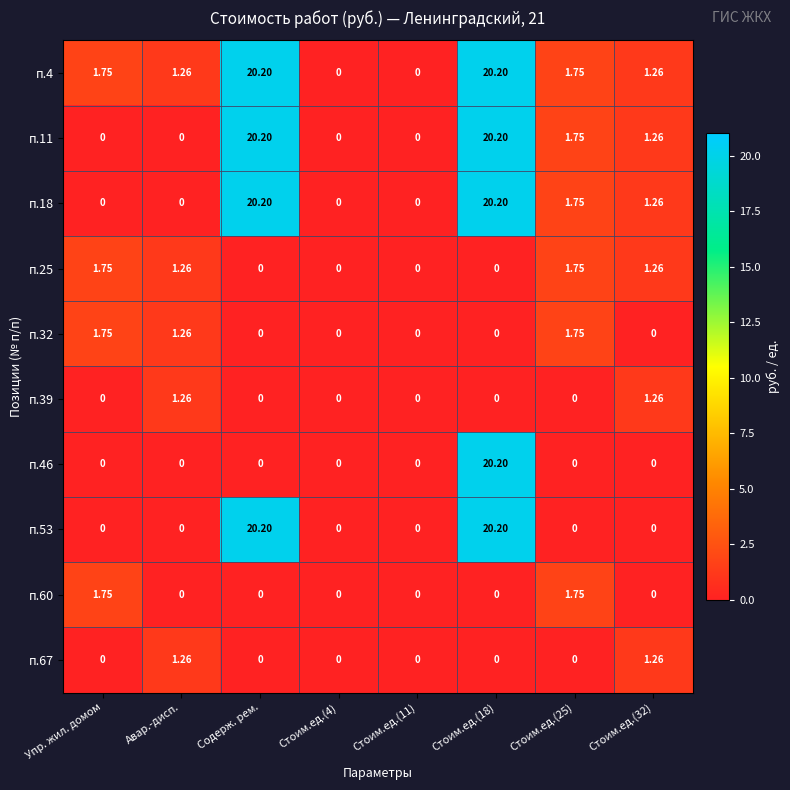

Where does the п.25 series first go above 1?

Упр. жил. домом